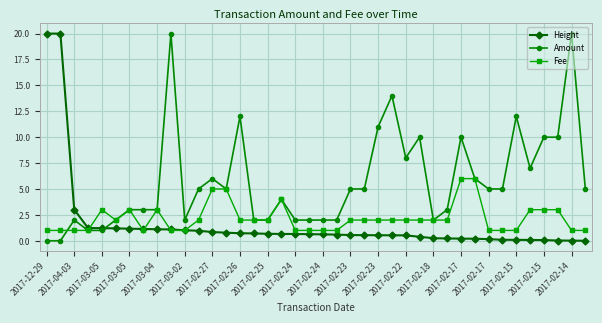

What is the average value of the Fee series?

2.2